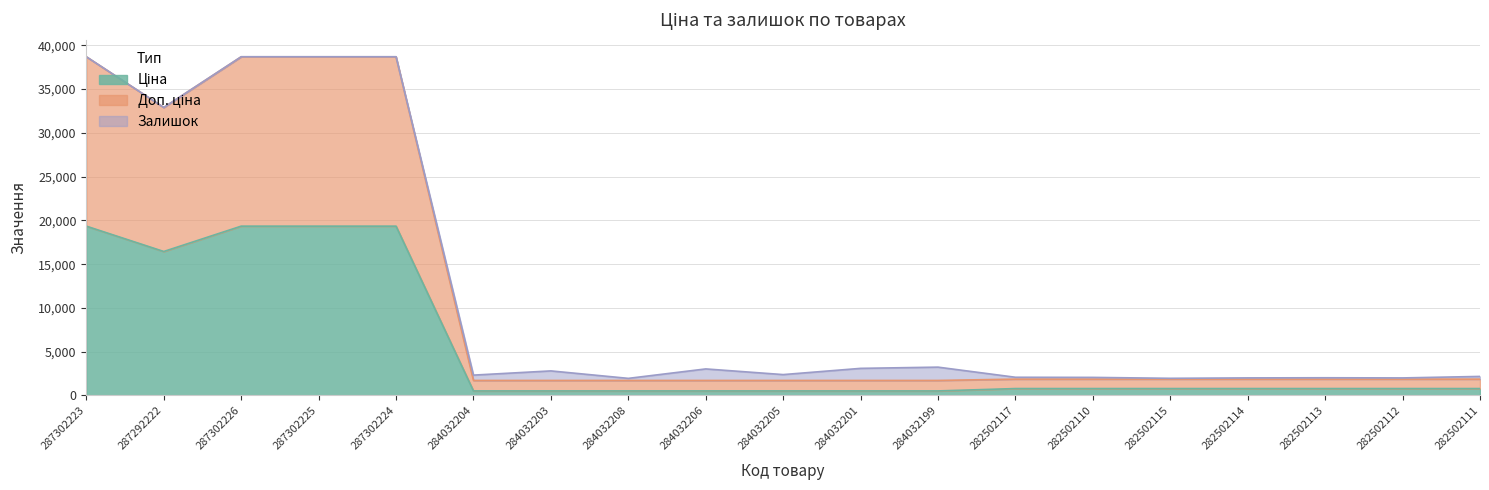

What is the sum of all Ціна values?

103027.2